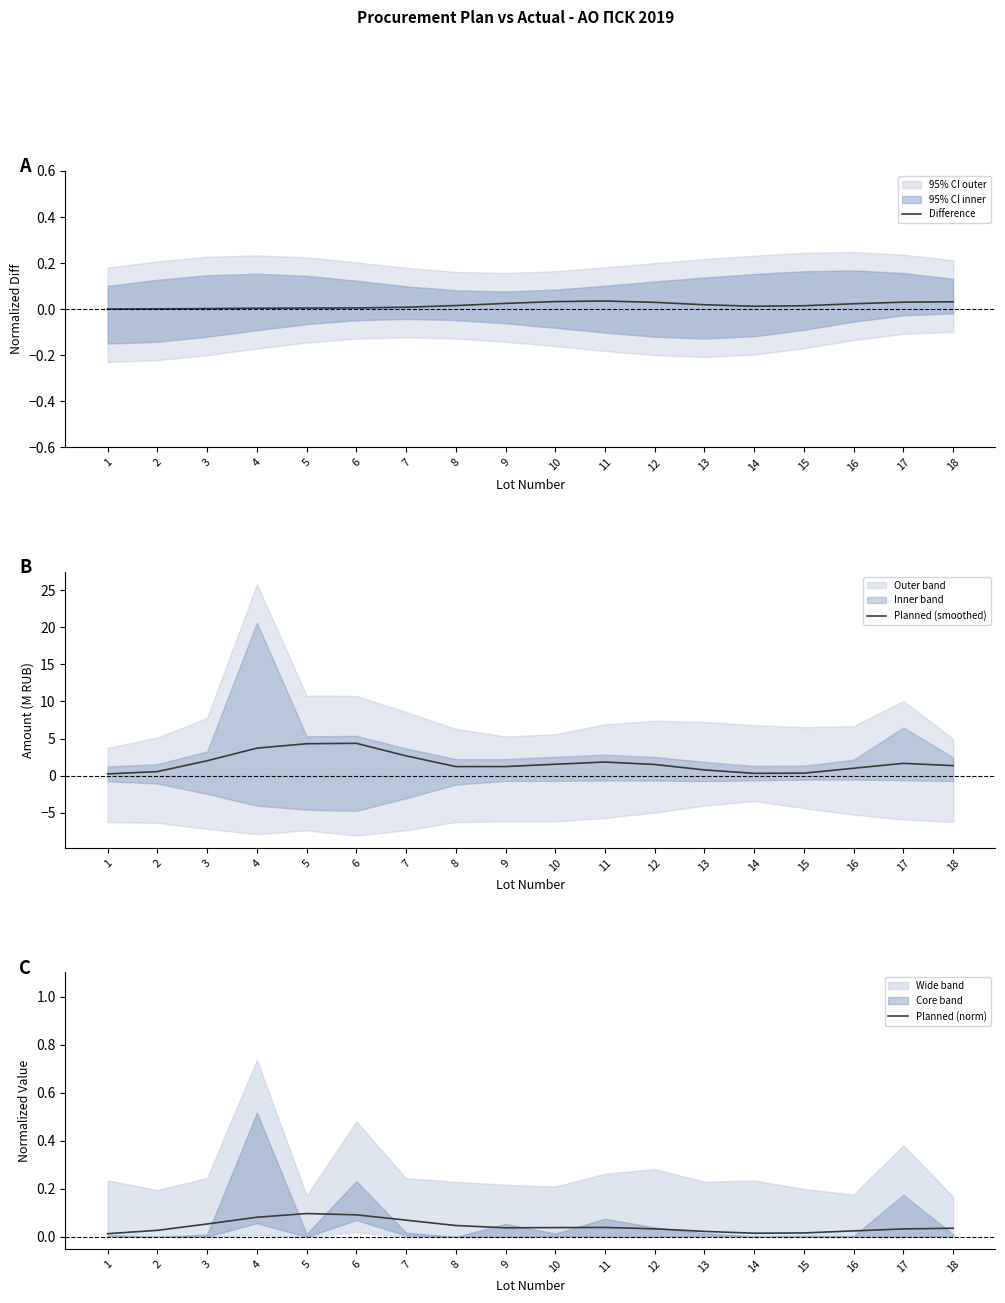

What is the difference between the maximum and minimum values in the Planned (smoothed) series?

4.1